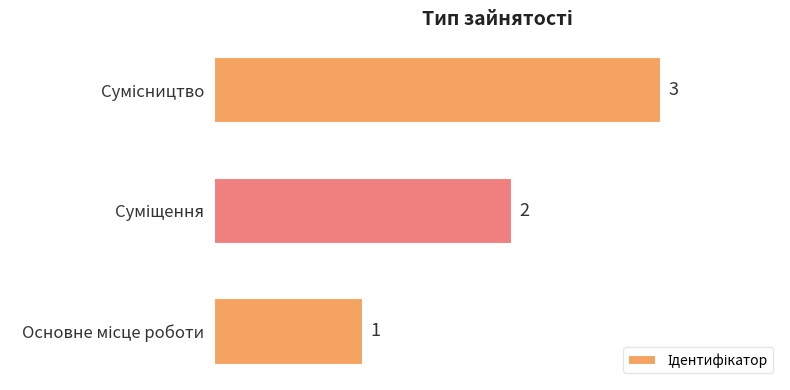

How many values are between 1 and 3?

3